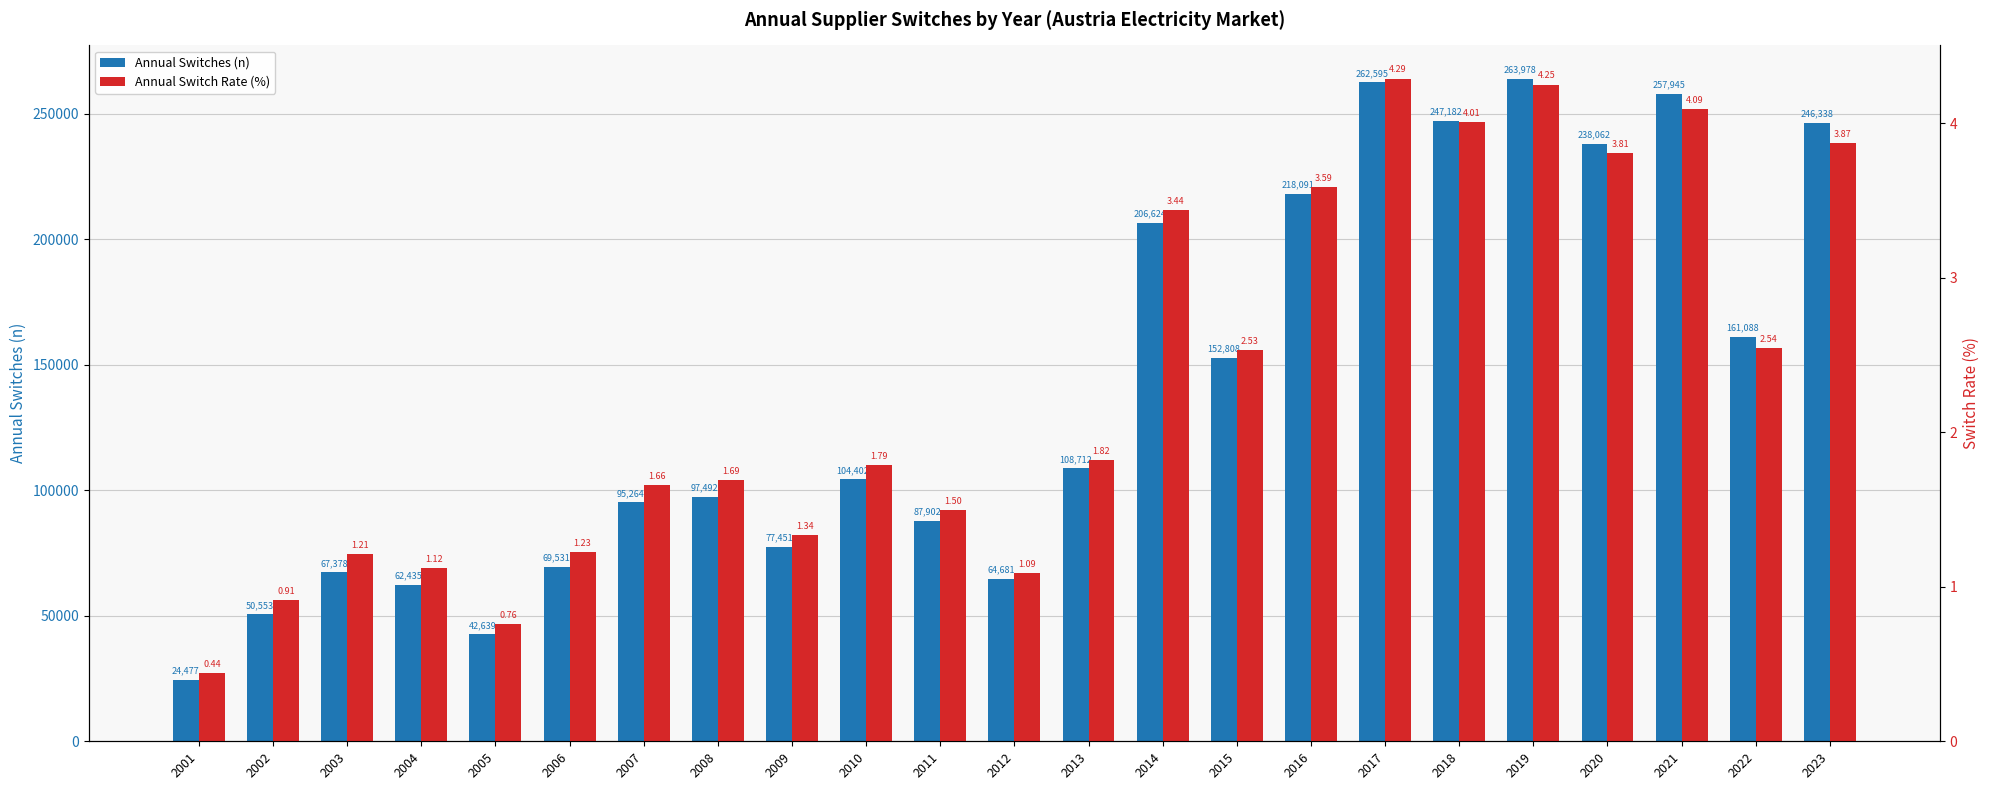

What is the maximum value for Annual Switch Rate (%)?

4.3